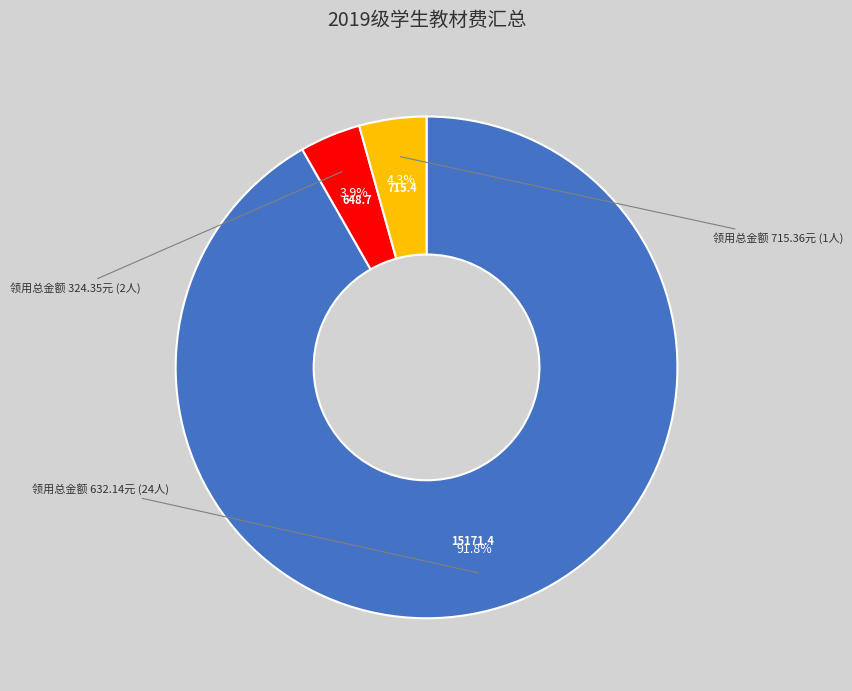

Is there any slice that represents more than half of the pie?

Yes